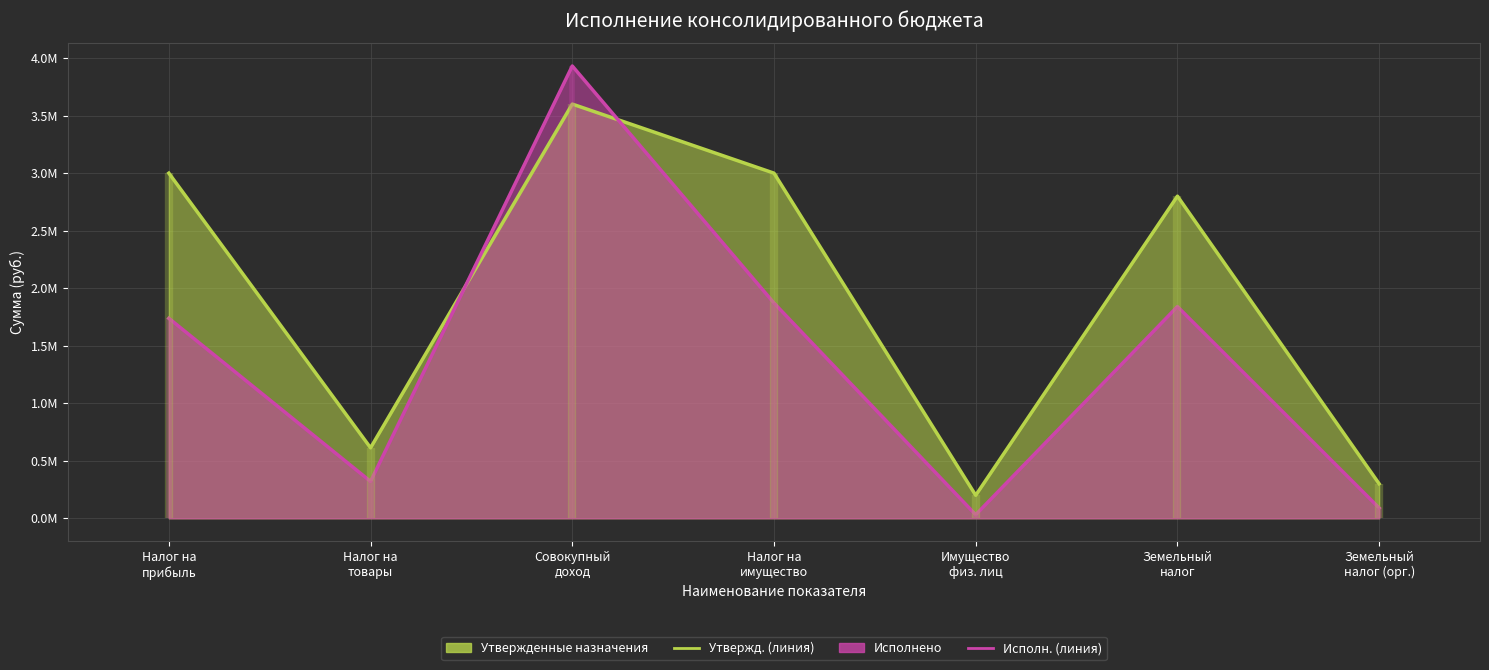

Between which two adjacent categories do Утвержденные назначения and Исполнено first intersect?

Налог на товары and Совокупный доход